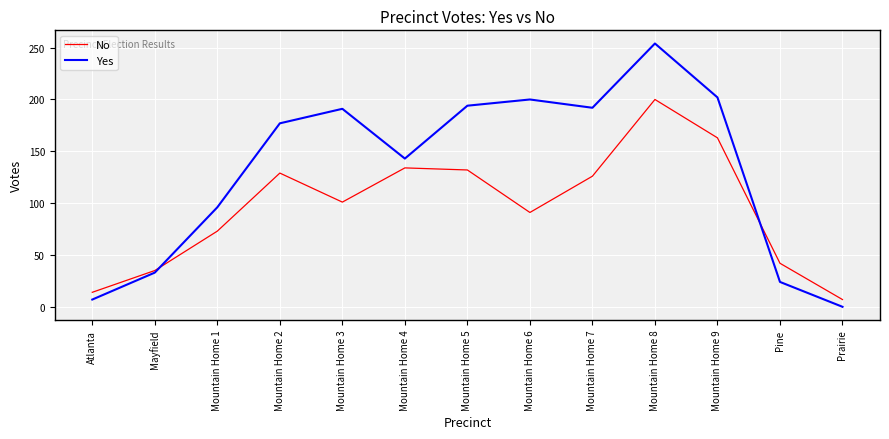

At how many categories does at least one series exceed 80?

9